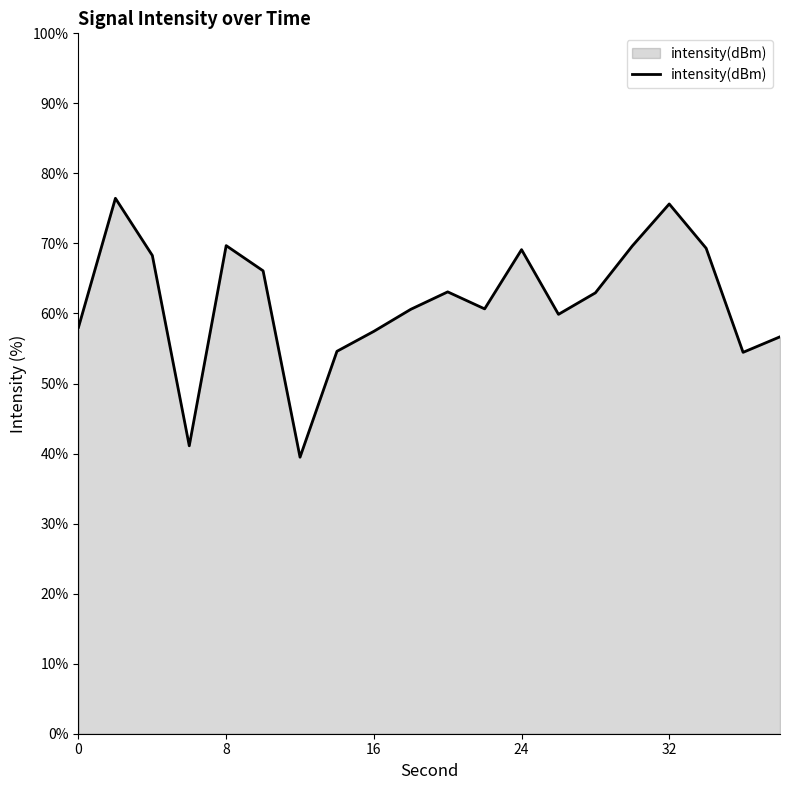

Does the chart display data point markers on the line(s)?

No